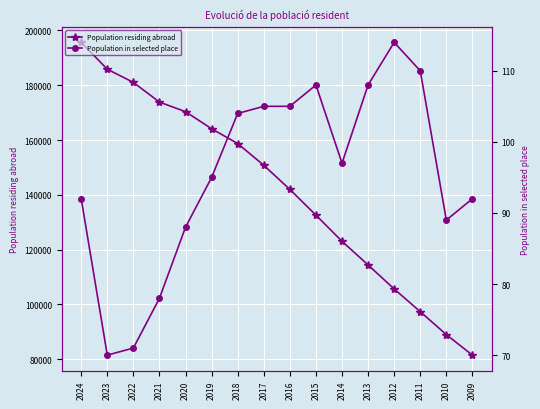

What is the value of the Population residing abroad point at the 14th from the left?

97358